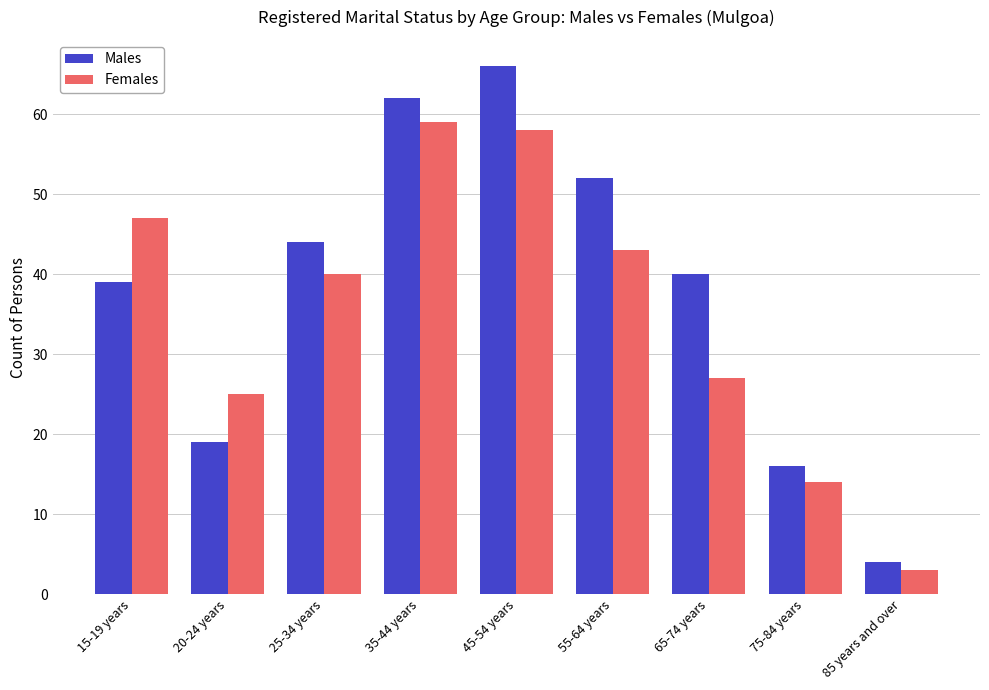

At which label does Females reach its minimum?

85 years and over